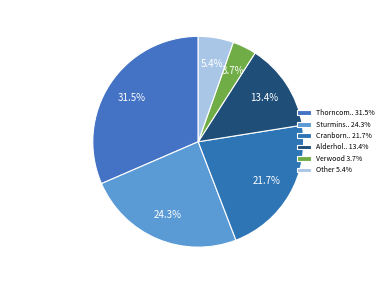

How many segments does this pie chart have?

6